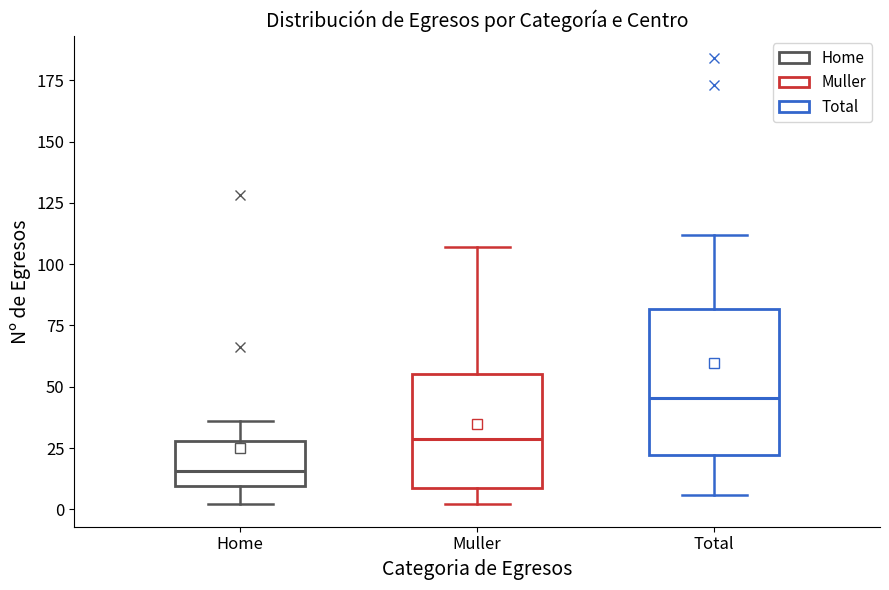

Reading left to right, transcribe this box plot: for each box, give where its median line is, the range the box spans, and where its two whiskers end, as read against the y-axis. The values are not printed on the chart, so give them approximately, as read against the axis.

Home: median 15, box 10 to 30, whiskers 0 to 35
Muller: median 30, box 10 to 55, whiskers 0 to 105
Total: median 45, box 20 to 80, whiskers 5 to 110